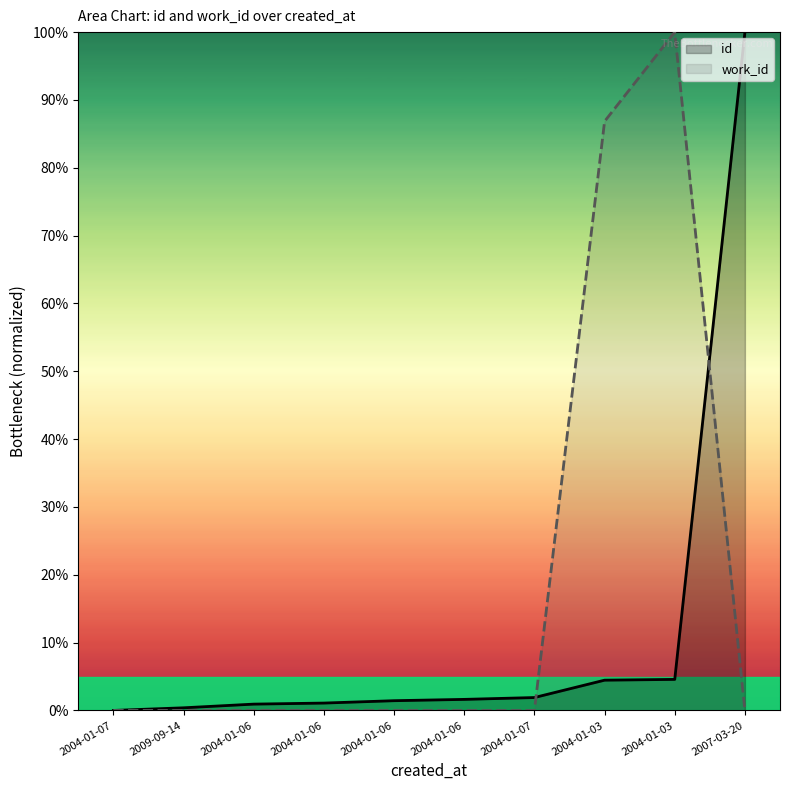

How many data points in id are above 1?

7